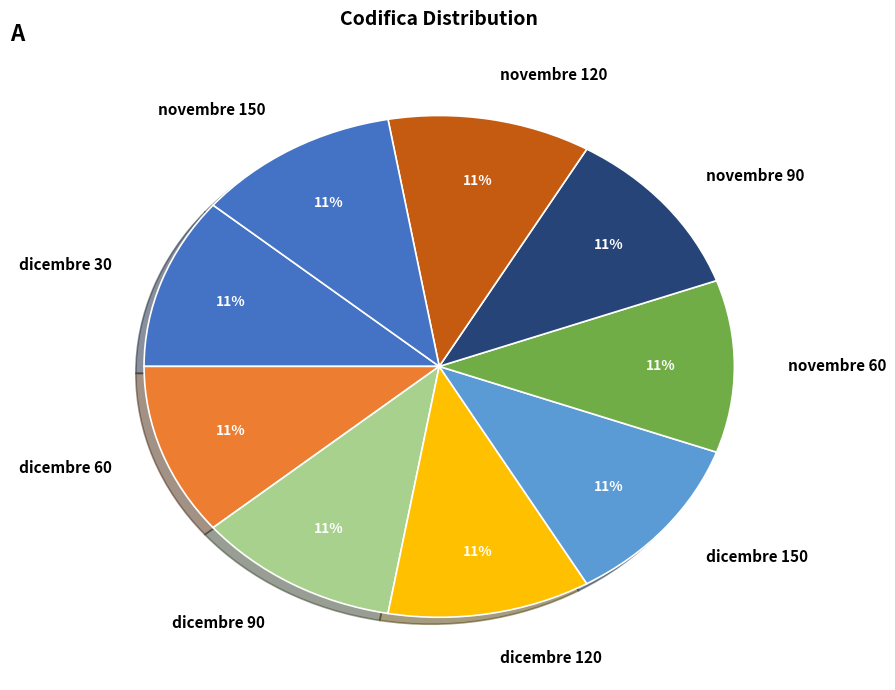

True or false: dicembre 120 accounts for 11% of the total.

True